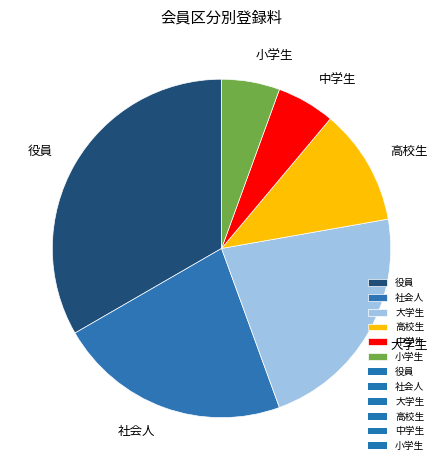

Between 高校生 and 役員, which is larger?

役員